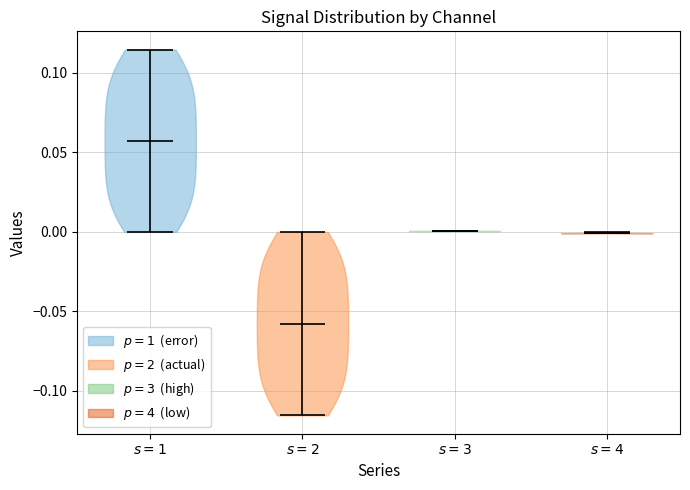

Where does the median line of the violin for $s=2$ sit on the y-axis? The values are not printed on the chart, so give them approximately, as read against the axis.

-0.060